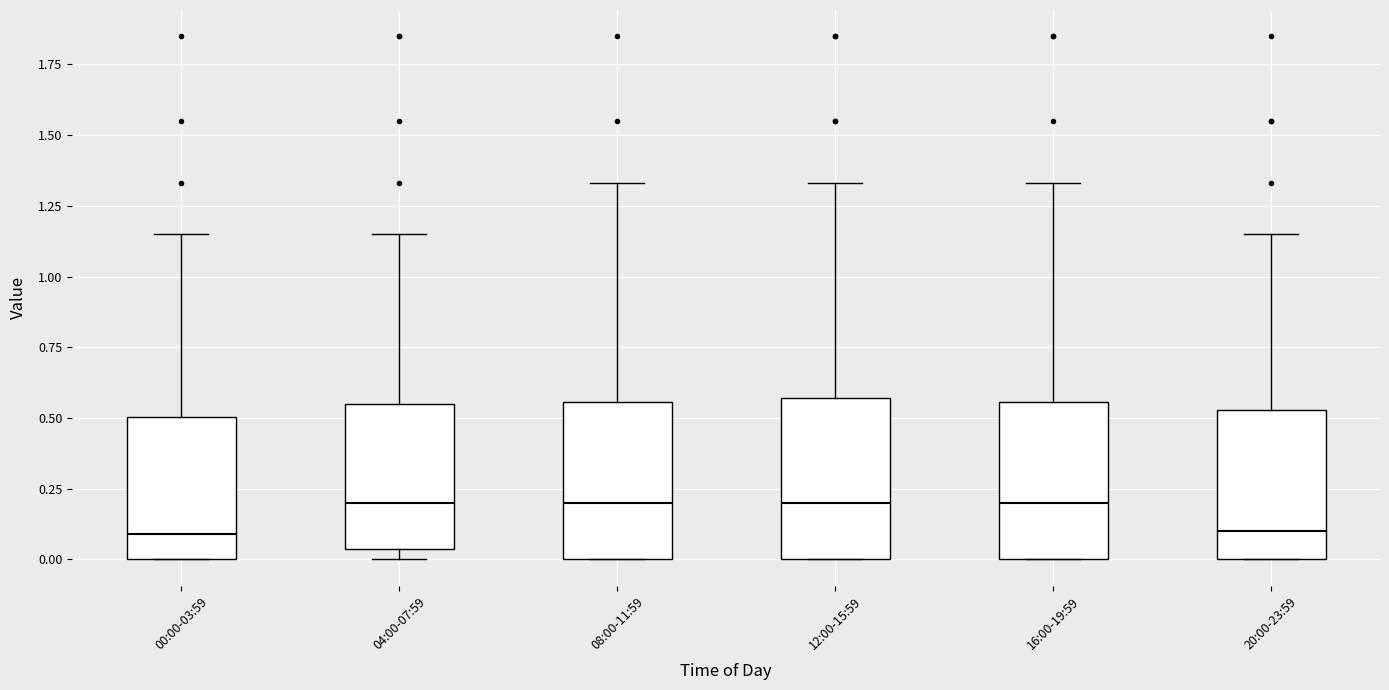

Reading left to right, transcribe this box plot: for each box, give where its median line is, the range the box spans, and where its two whiskers end, as read against the y-axis. The values are not printed on the chart, so give them approximately, as read against the axis.

00:00-03:59: median 0.10, box 0.00 to 0.50, whiskers 0.00 to 1.15
04:00-07:59: median 0.20, box 0.05 to 0.55, whiskers 0.00 to 1.15
08:00-11:59: median 0.20, box 0.00 to 0.55, whiskers 0.00 to 1.35
12:00-15:59: median 0.20, box 0.00 to 0.55, whiskers 0.00 to 1.35
16:00-19:59: median 0.20, box 0.00 to 0.55, whiskers 0.00 to 1.35
20:00-23:59: median 0.10, box 0.00 to 0.55, whiskers 0.00 to 1.15